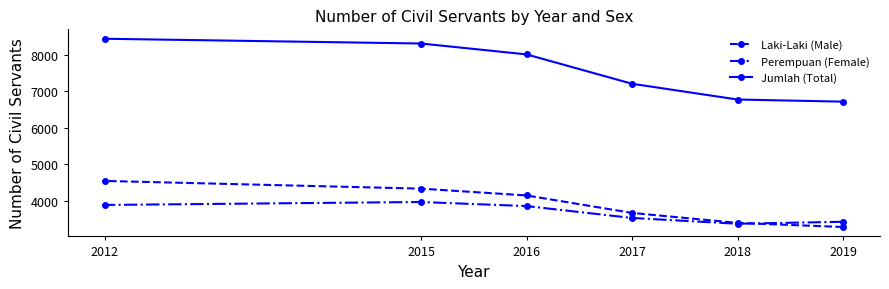

Reading right to left, transcribe all the data shown in this chart.

Laki-Laki (Male): 2019=3285	2018=3397	2017=3670	2016=4148	2015=4334	2012=4545
Perempuan (Female): 2019=3428	2018=3374	2017=3532	2016=3857	2015=3969	2012=3888
Jumlah (Total): 2019=6713	2018=6771	2017=7202	2016=8005	2015=8303	2012=8433